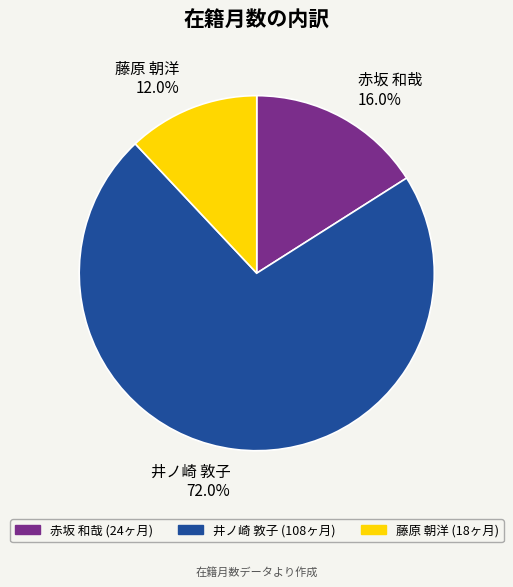

To the nearest percent, what percentage of the pie is 赤坂 和哉?

16%